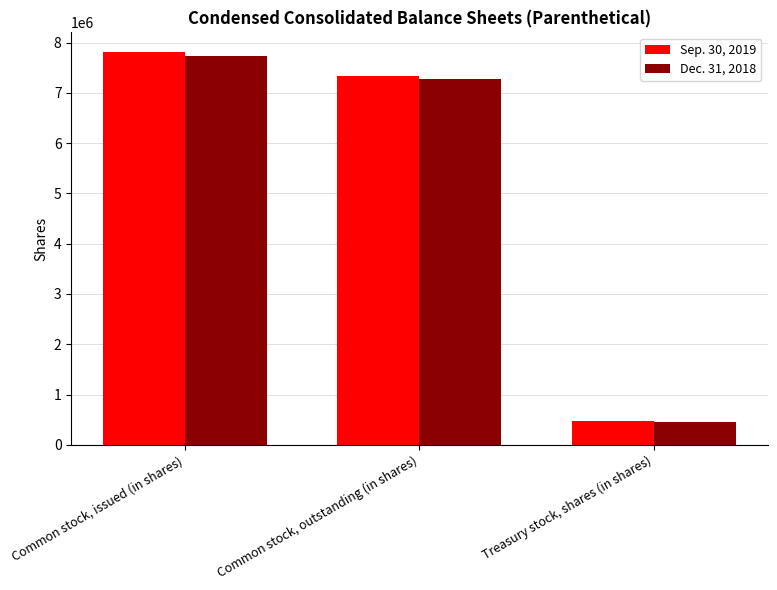

Which category has the lowest value across all series?

Treasury stock, shares (in shares)